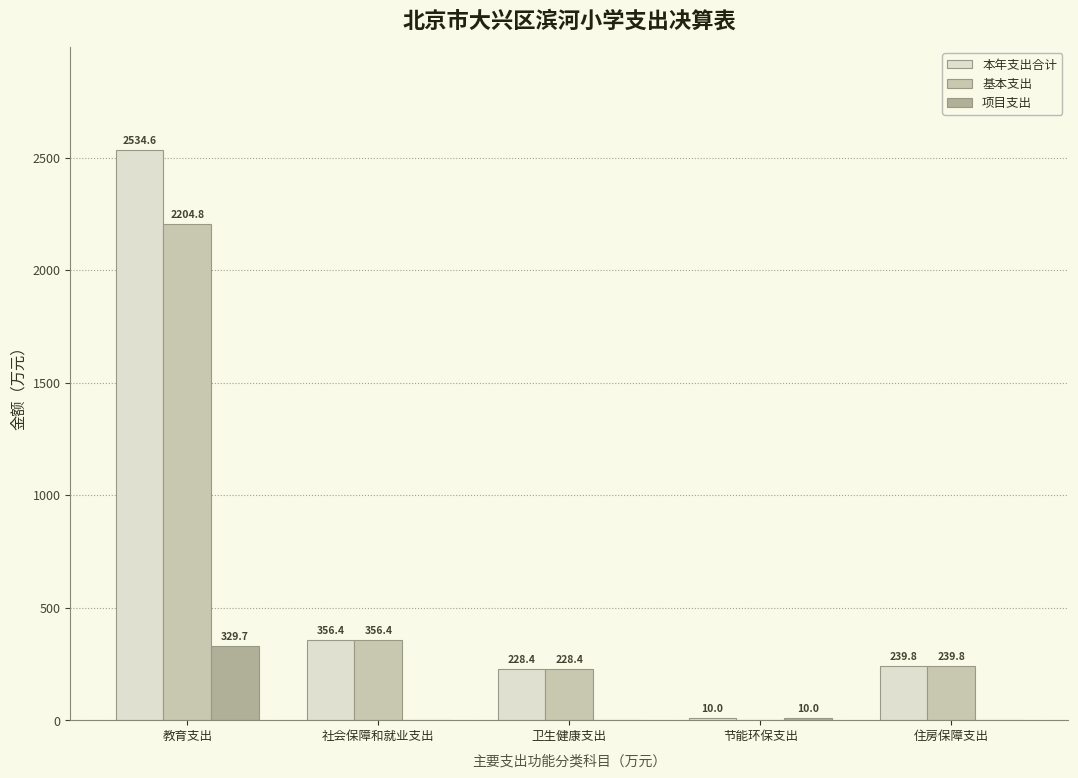

What is the sum of all 项目支出 values?

339.7